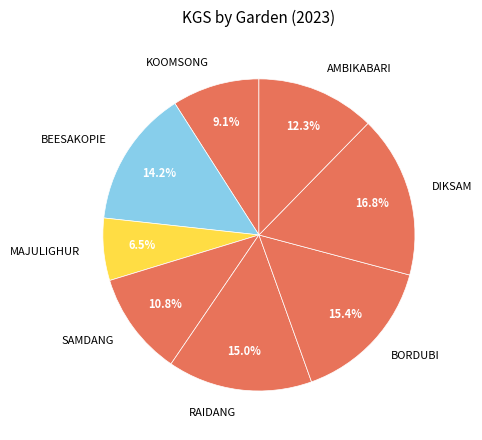

Do DIKSAM and SAMDANG together represent more than half of the pie?

No